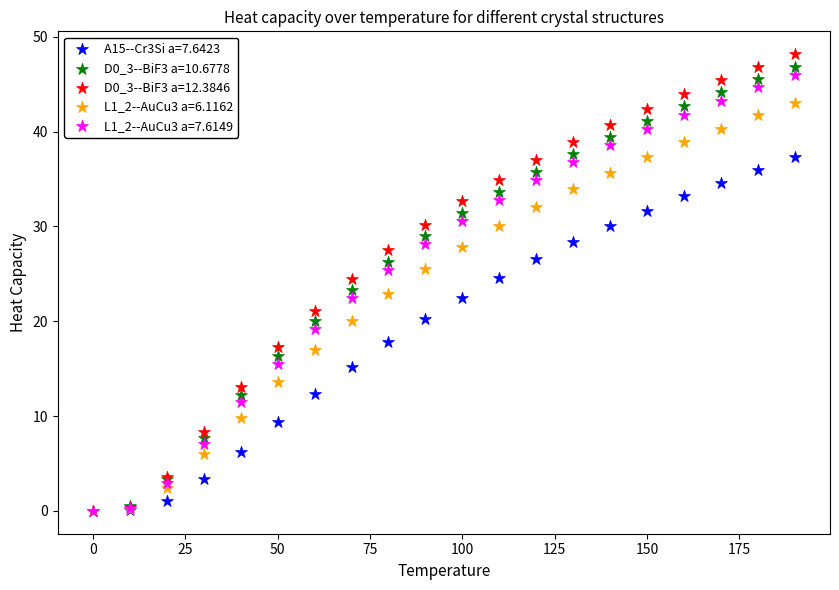

What are all the series names shown in the legend?

A15--Cr3Si a=7.6423, D0_3--BiF3 a=10.6778, D0_3--BiF3 a=12.3846, L1_2--AuCu3 a=6.1162, L1_2--AuCu3 a=7.6149